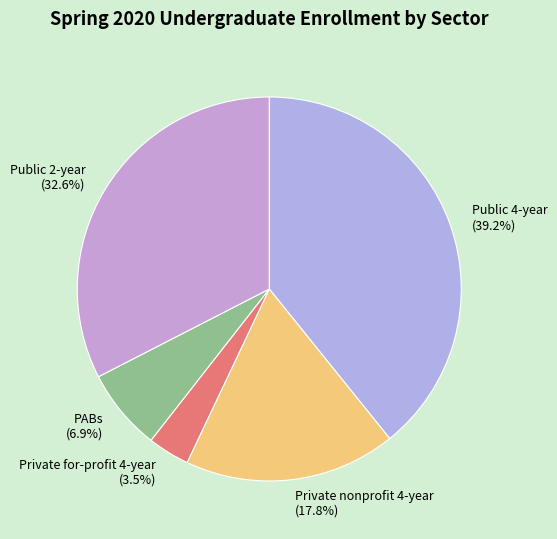

Is it true that Public 4-year is 39% of the pie?

True